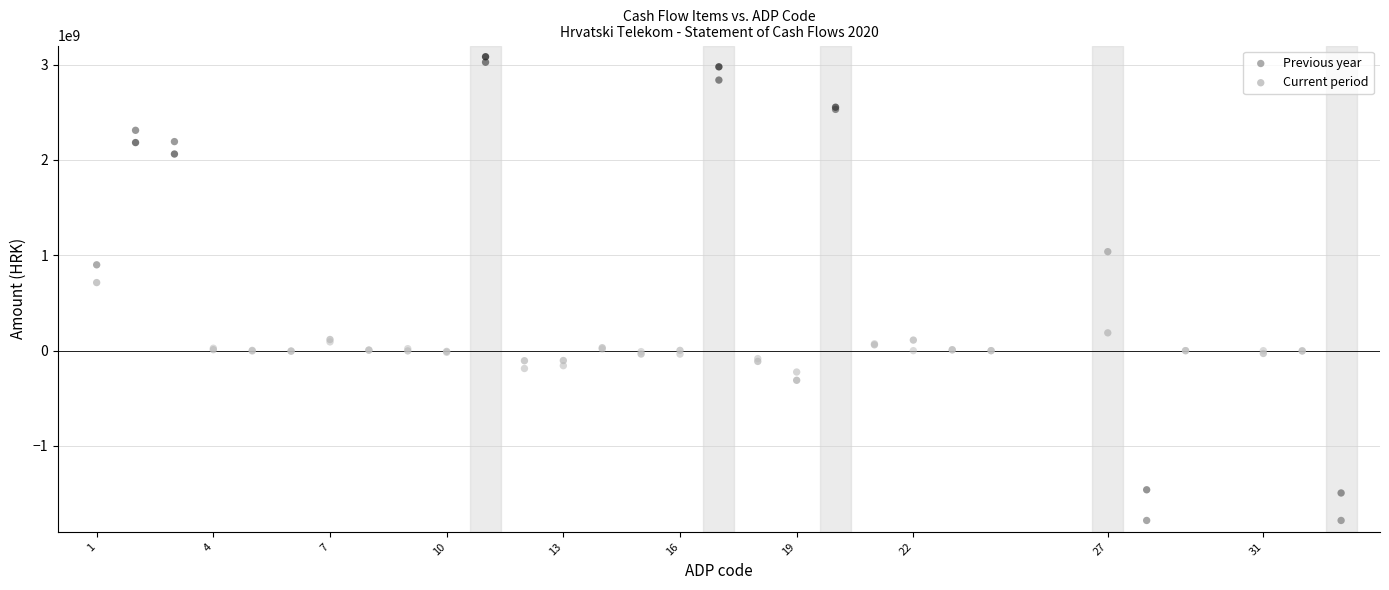

Across all series, what Y value is closest to 650775773?

713879802